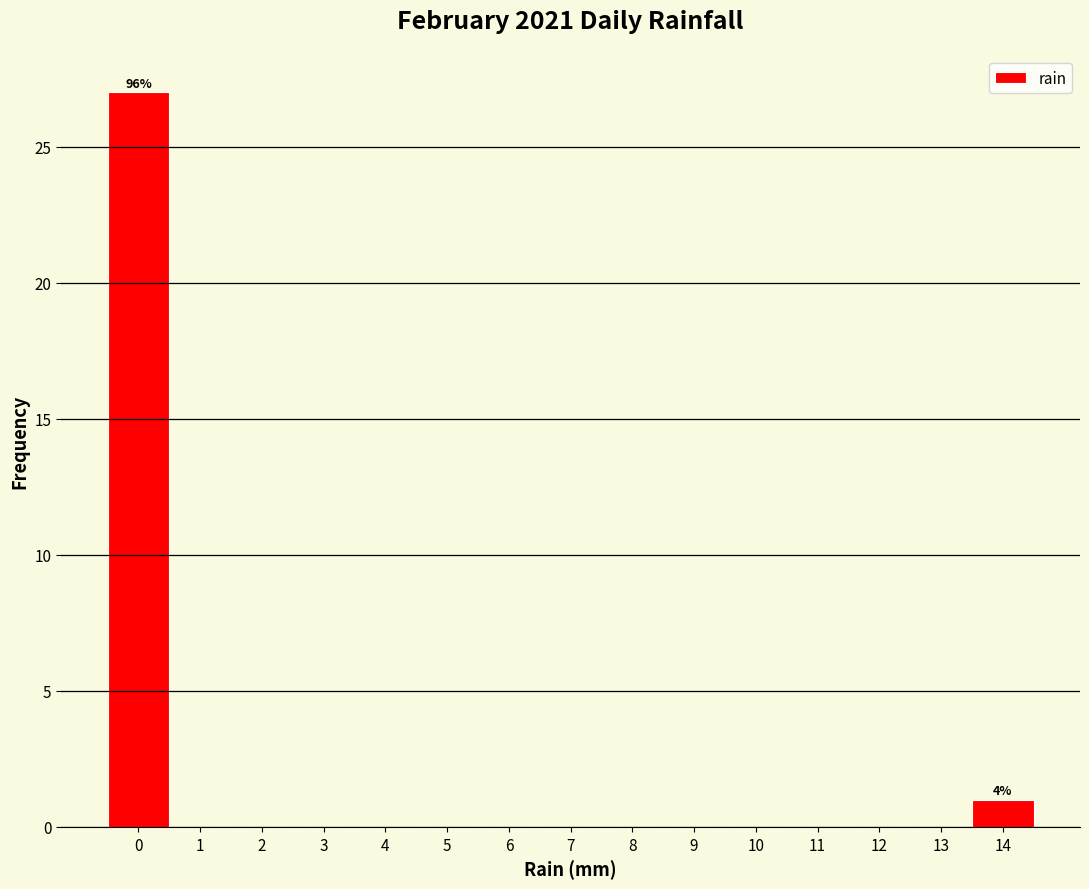

Which range on the x-axis has the tallest bar?

-0.5 to 0.5